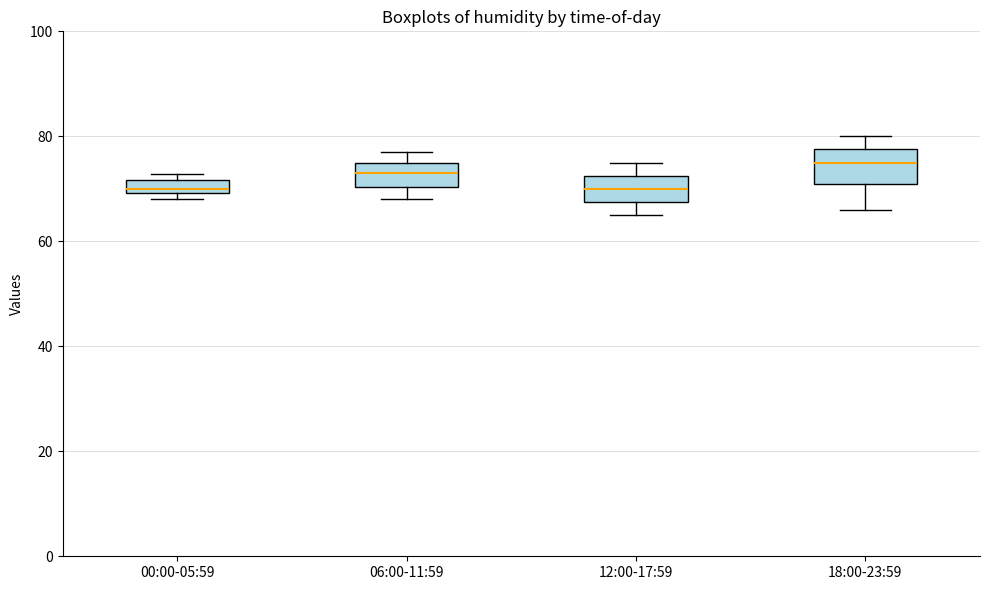

Where does the lower whisker of the box for 12:00-17:59 end on the y-axis? The values are not printed on the chart, so give them approximately, as read against the axis.

66